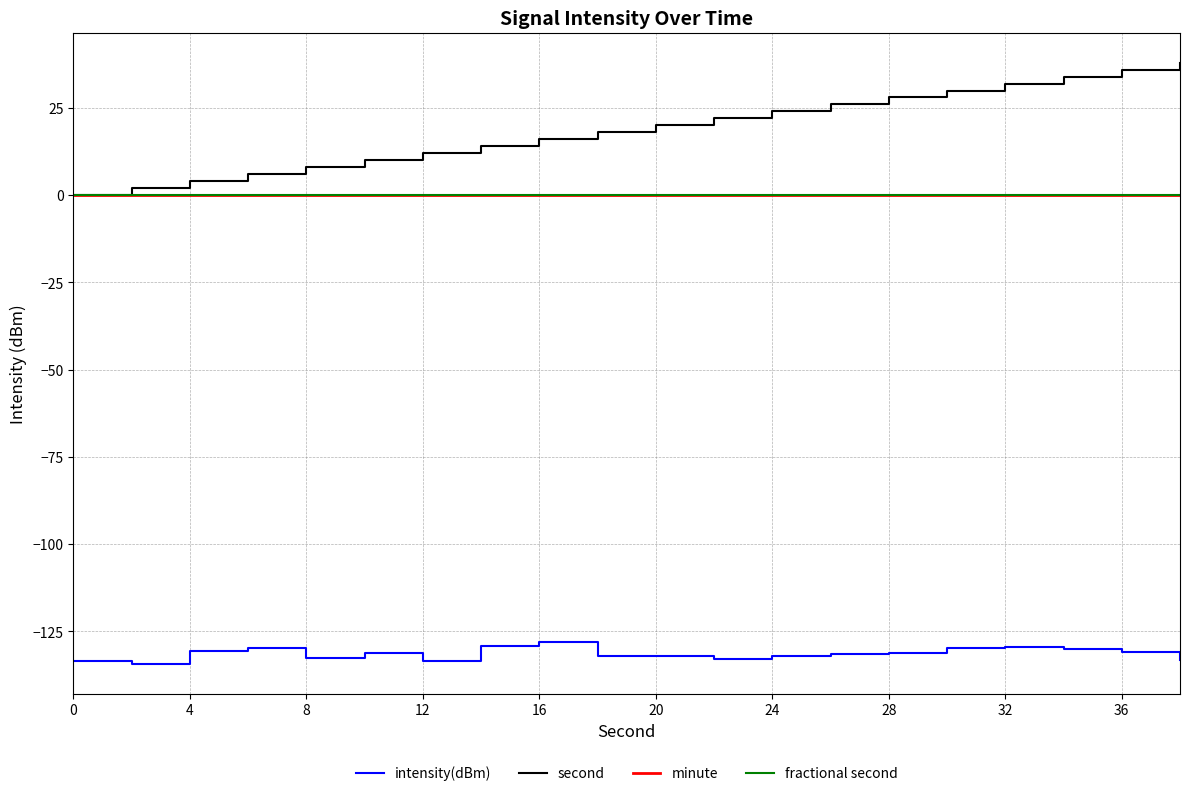

Does the chart display data point markers on the line(s)?

No